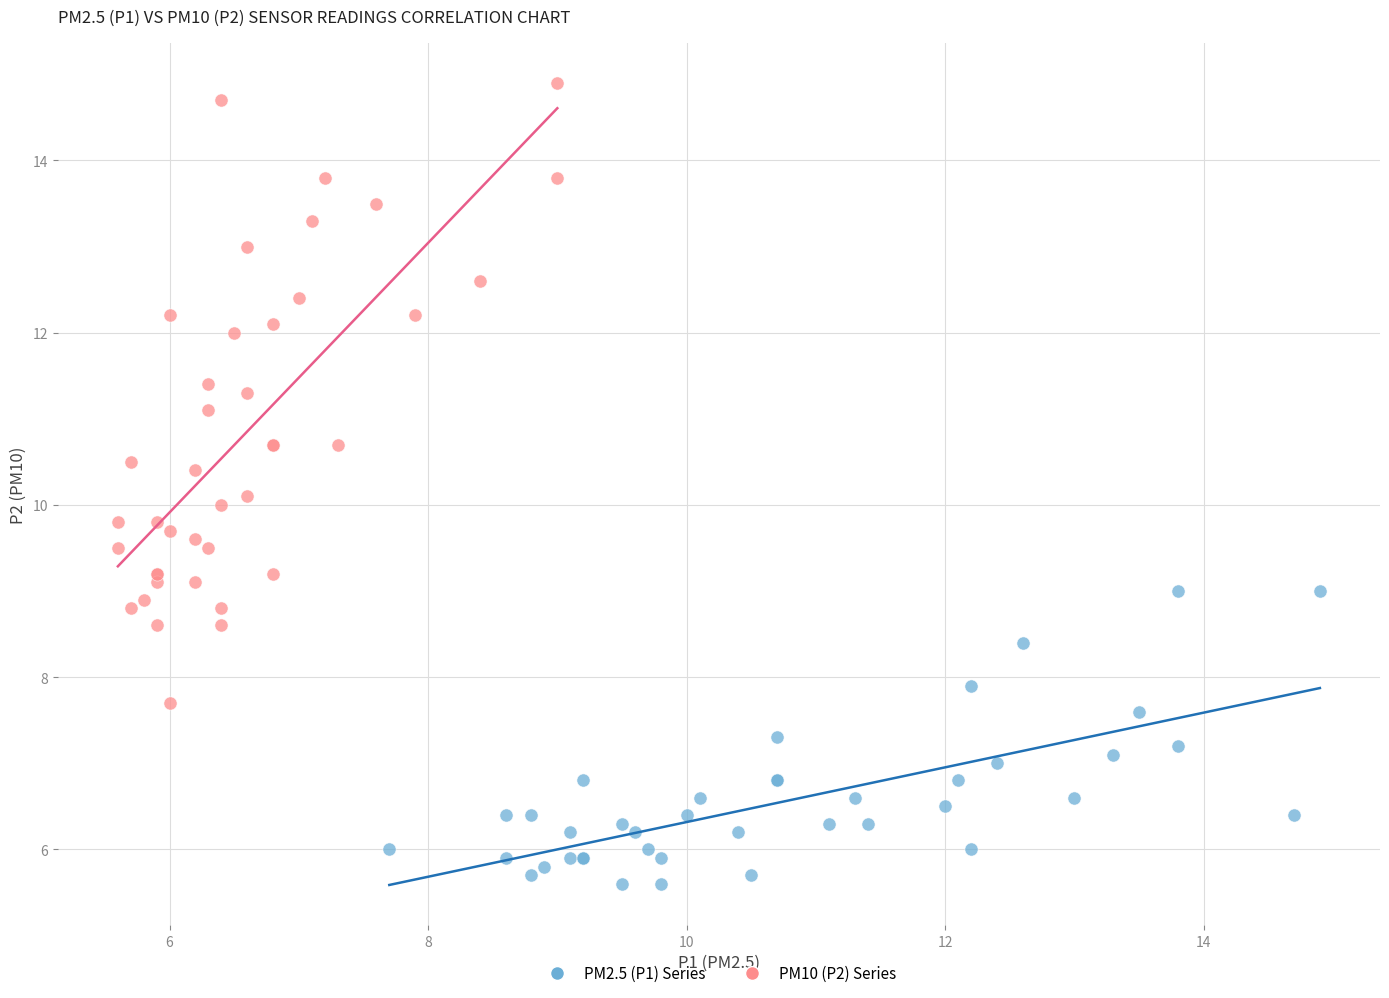

Which series has the widest spread of Y values?

PM10 (P2) Series